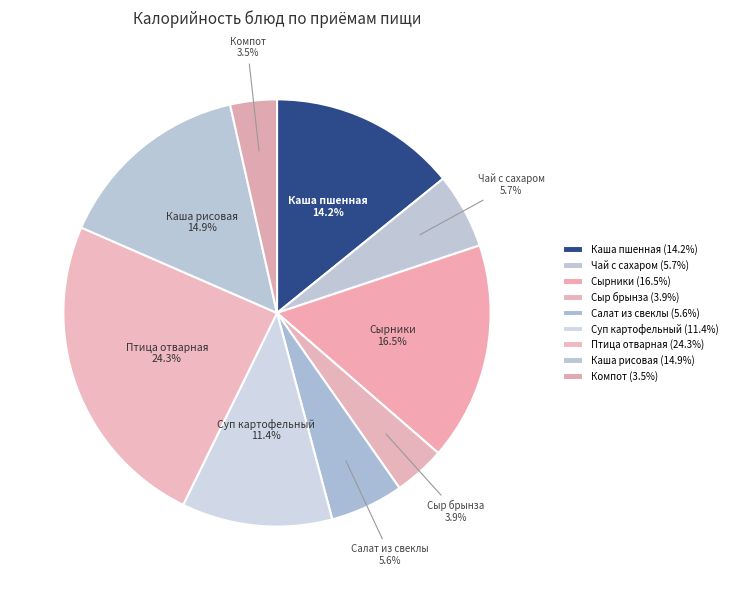

Which has a higher value, Чай с сахаром or Птица отварная?

Птица отварная